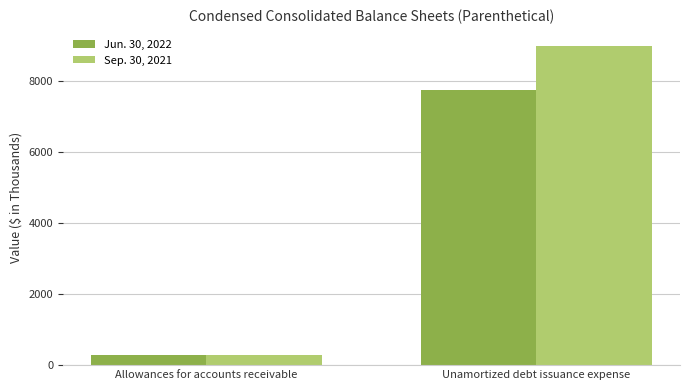

What is the sum of all Sep. 30, 2021 values?

9273